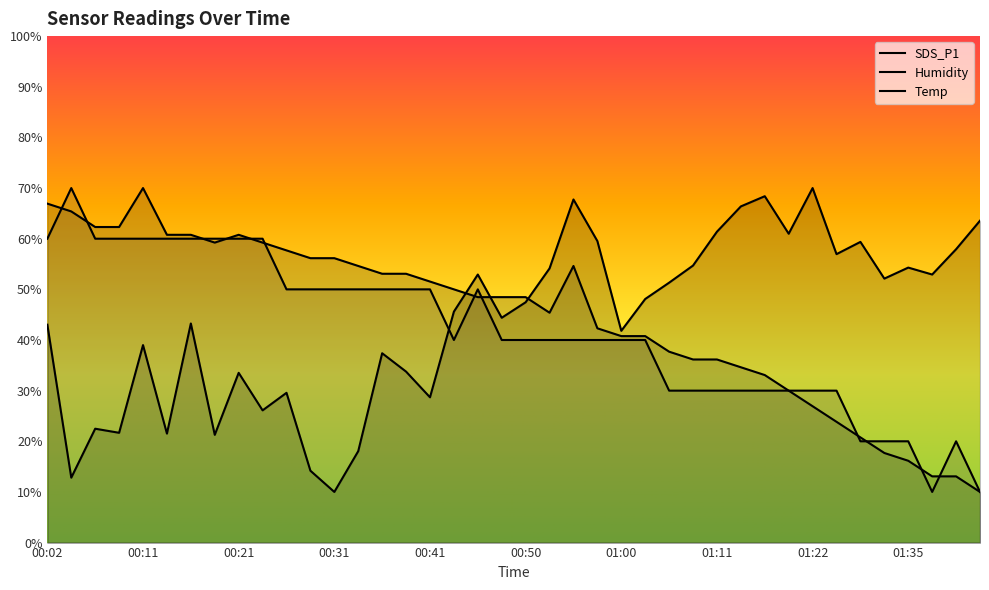

Does the chart display data point markers on the line(s)?

No